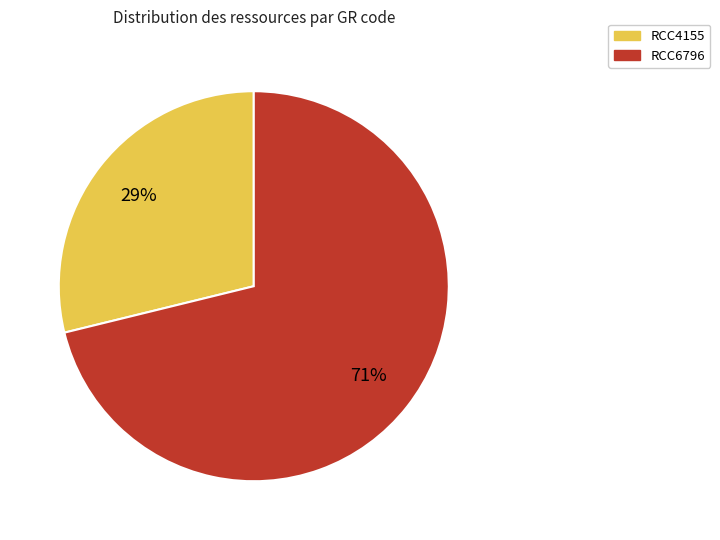

To the nearest percent, what is the difference between the largest and smallest slice percentages?

42%